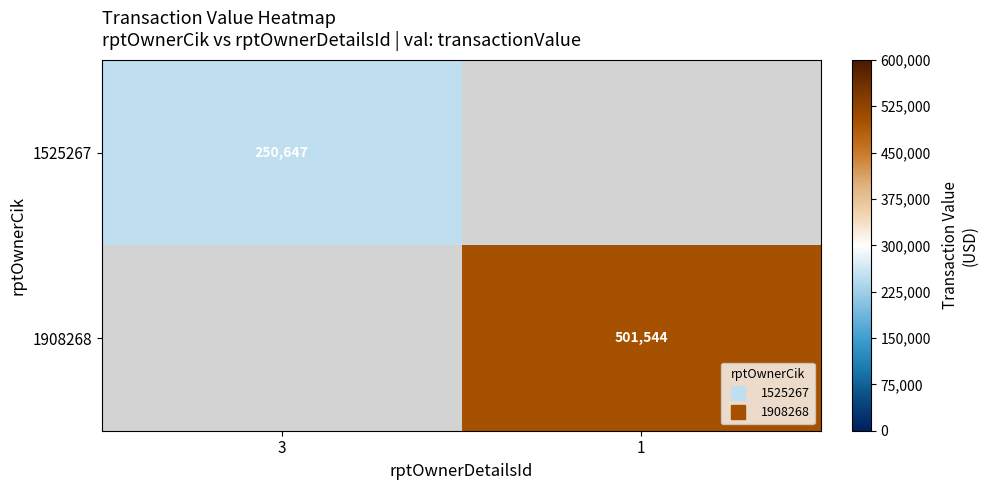

True or false: 1908268 has a value of 732963.5 at 1.

False